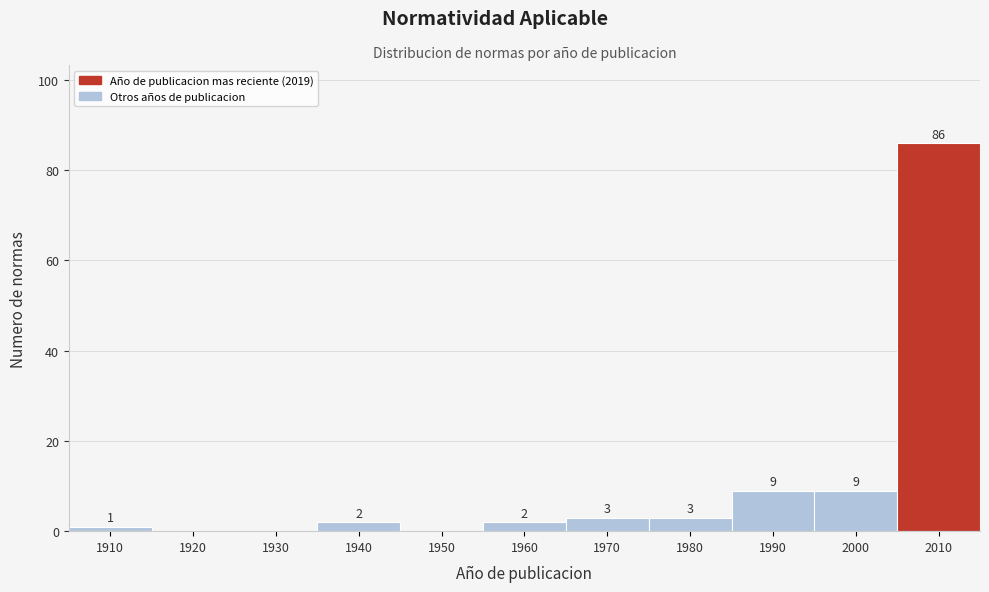

Reading left to right, extract all data points from this chart.

1910=1	1920=0	1930=0	1940=2	1950=0	1960=2	1970=3	1980=3	1990=9	2000=9	2010=86